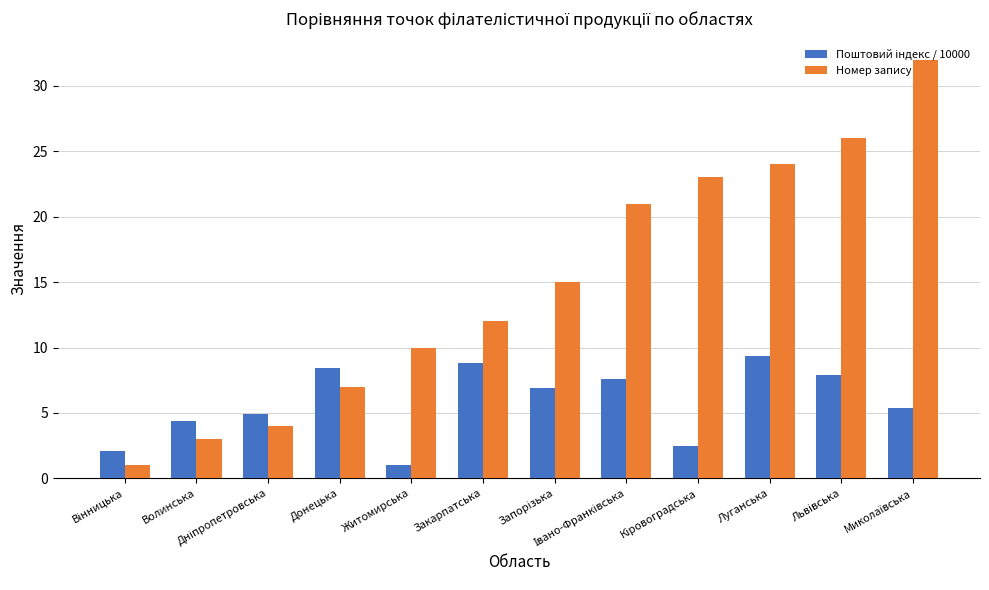

The Номер запису series shows 12.1 at Донецька. True or false?

False